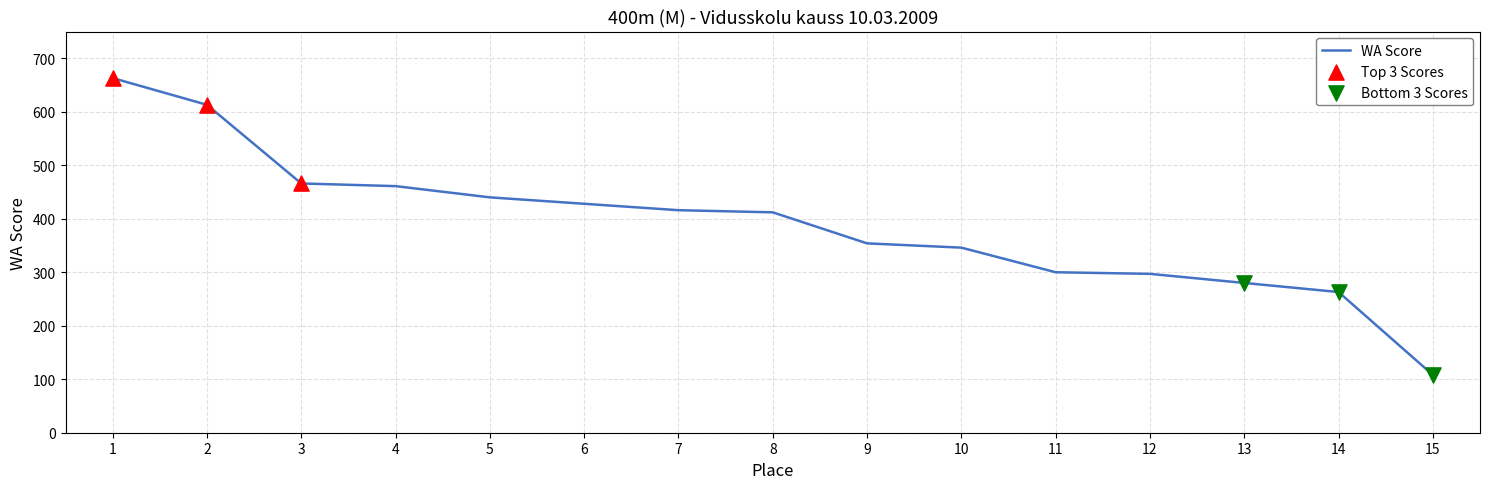

What is the change in value from 6 to 15?

-320